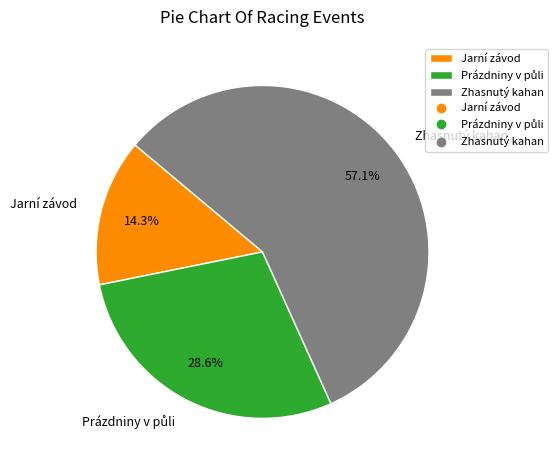

What portion of the pie excludes Zhasnutý kahan?

42.9%